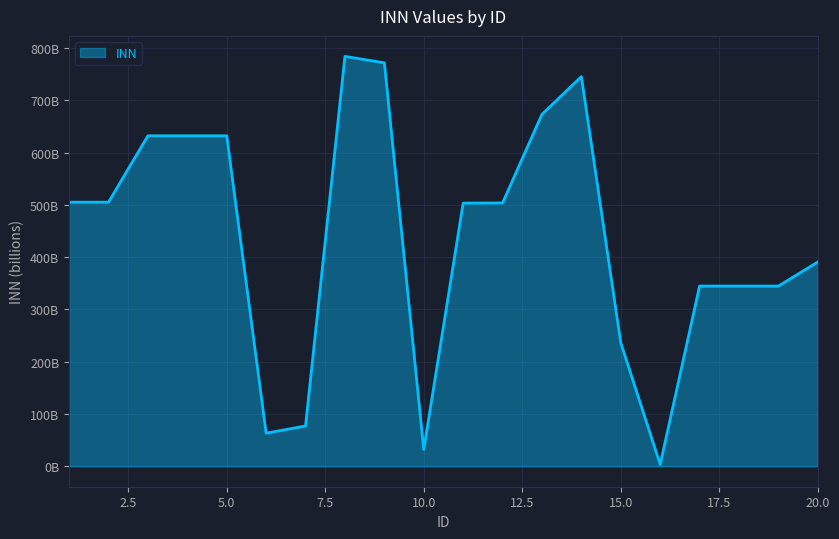

How many points are higher than both their immediate neighbors (excluding endpoints)?

3